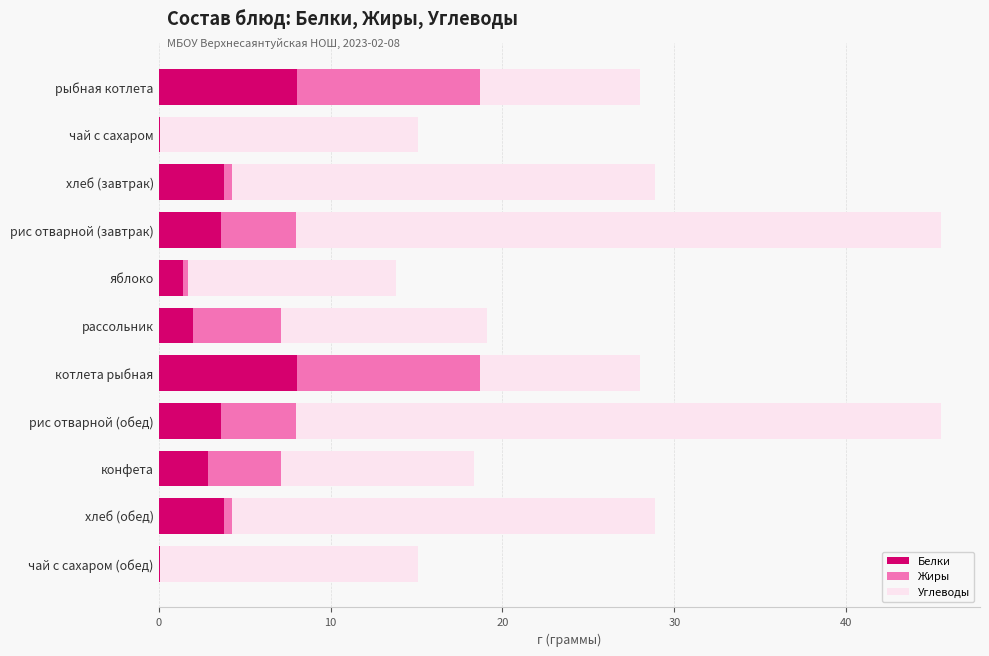

True or false: Белки has a value of 3.8 at хлеб (завтрак).

True